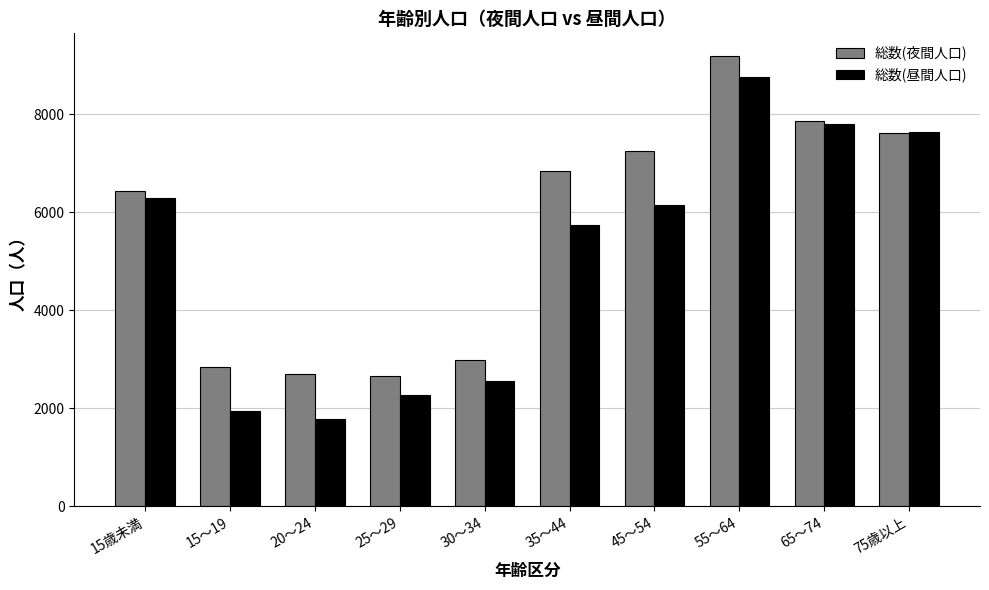

Rank the series by their maximum value, from lowest to highest.

総数(昼間人口), 総数(夜間人口)